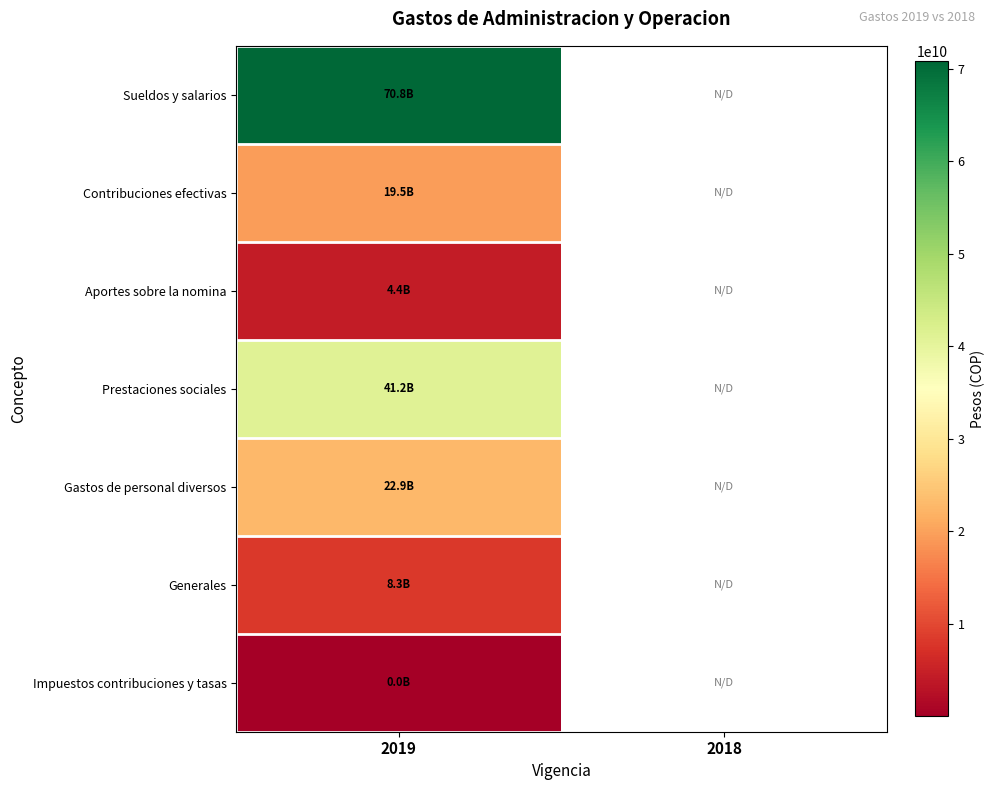

How many categories are shown in the chart?

2